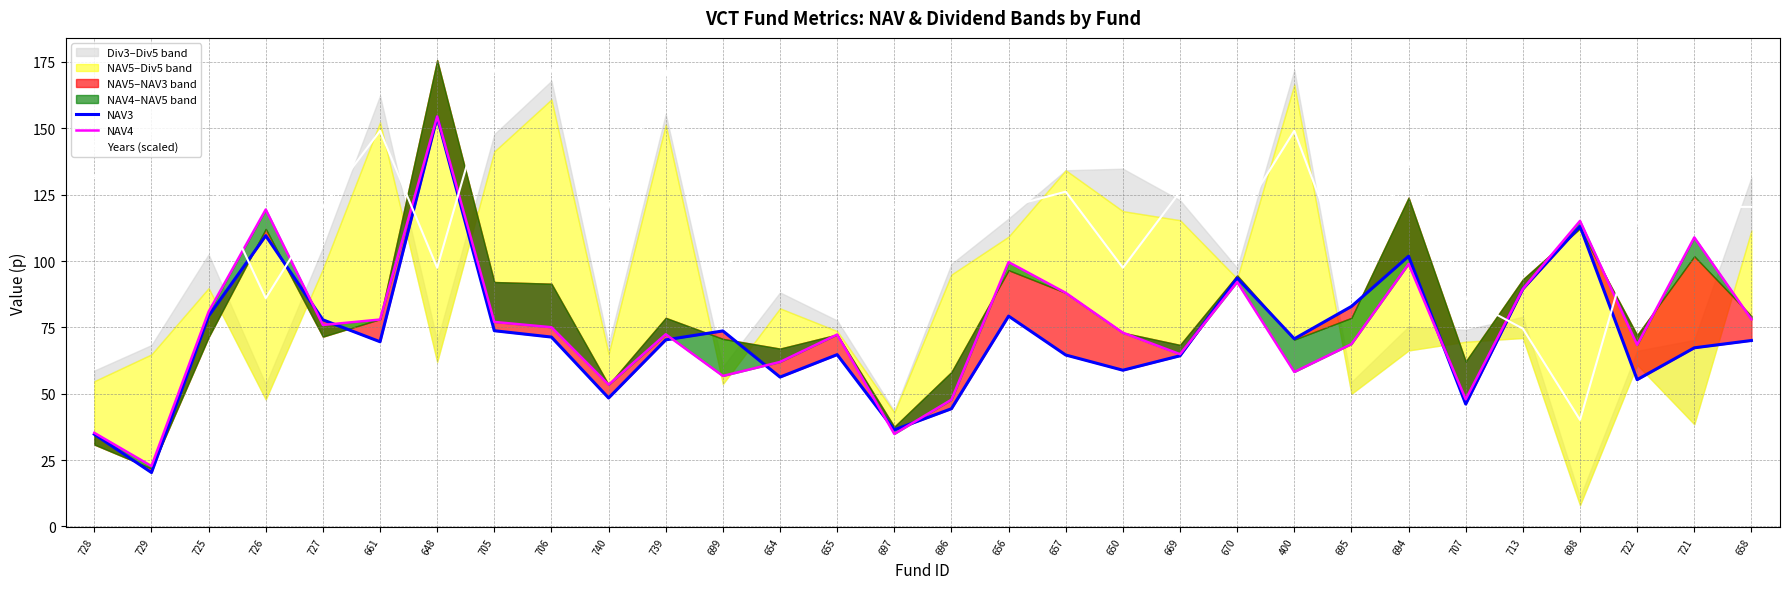

True or false: NAV3 has a value of 93.6 at 670.

True